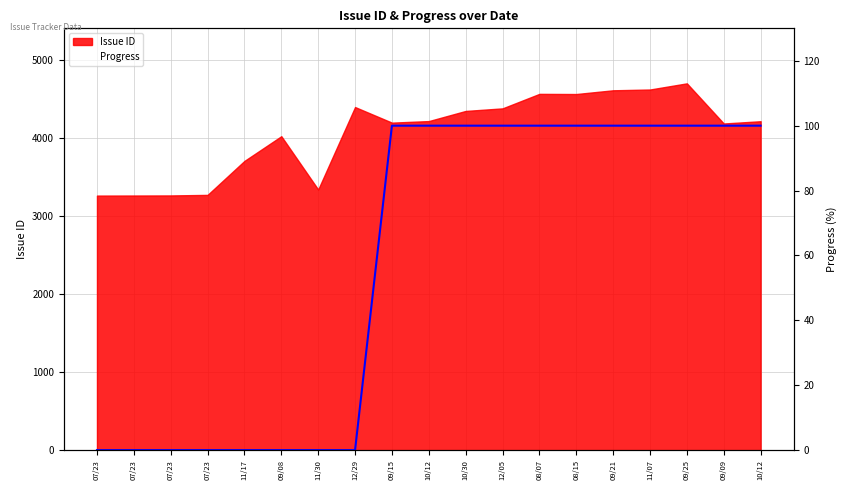

What is the label of the 13th point from the left?

08/07